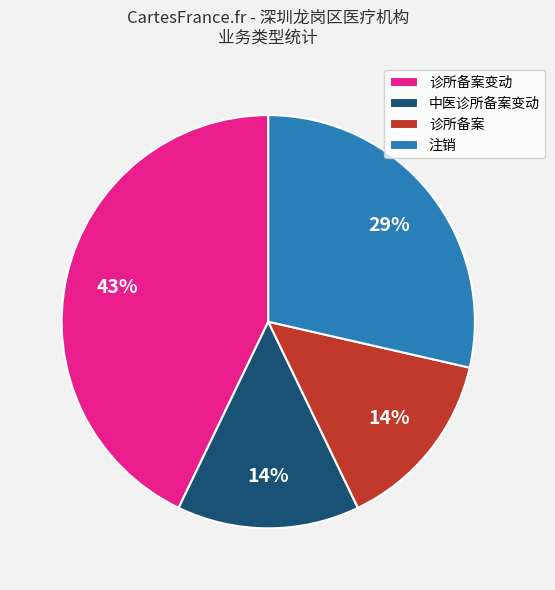

Which has a higher value, 注销 or 诊所备案变动?

诊所备案变动